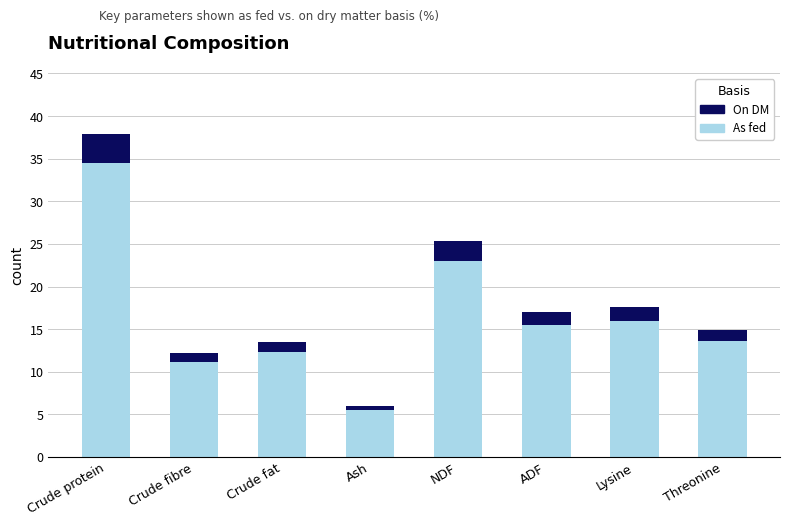

At which category is the sum across all series the highest?

Crude protein